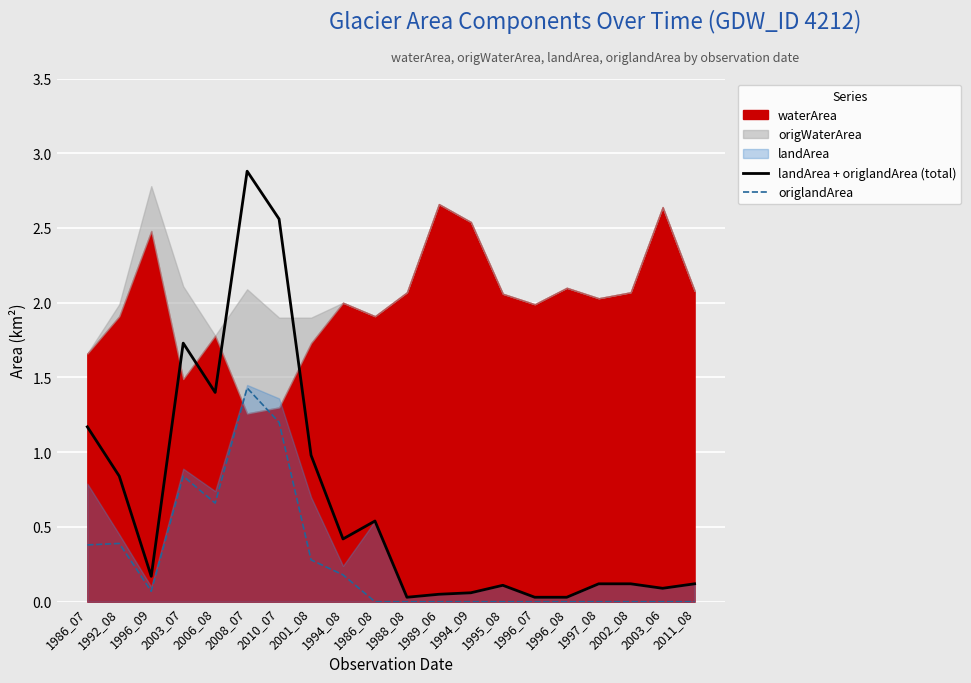

Reading right to left, what are all the values shown in this chart?

landArea + origlandArea (total): 2011_08=0.1	2003_06=0.1	2002_08=0.1	1997_08=0.1	1996_08=0.0	1996_07=0.0	1995_08=0.1	1994_09=0.1	1989_06=0.1	1988_08=0.0	1986_08=0.5	1994_08=0.4	2001_08=1.0	2010_07=2.6	2008_07=2.9	2006_08=1.4	2003_07=1.7	1996_09=0.2	1992_08=0.8	1986_07=1.2
origlandArea: 2011_08=0.0	2003_06=0.0	2002_08=0.0	1997_08=0.0	1996_08=0.0	1996_07=0.0	1995_08=0.0	1994_09=0.0	1989_06=0.0	1988_08=0.0	1986_08=0.0	1994_08=0.2	2001_08=0.3	2010_07=1.2	2008_07=1.4	2006_08=0.7	2003_07=0.8	1996_09=0.1	1992_08=0.4	1986_07=0.4